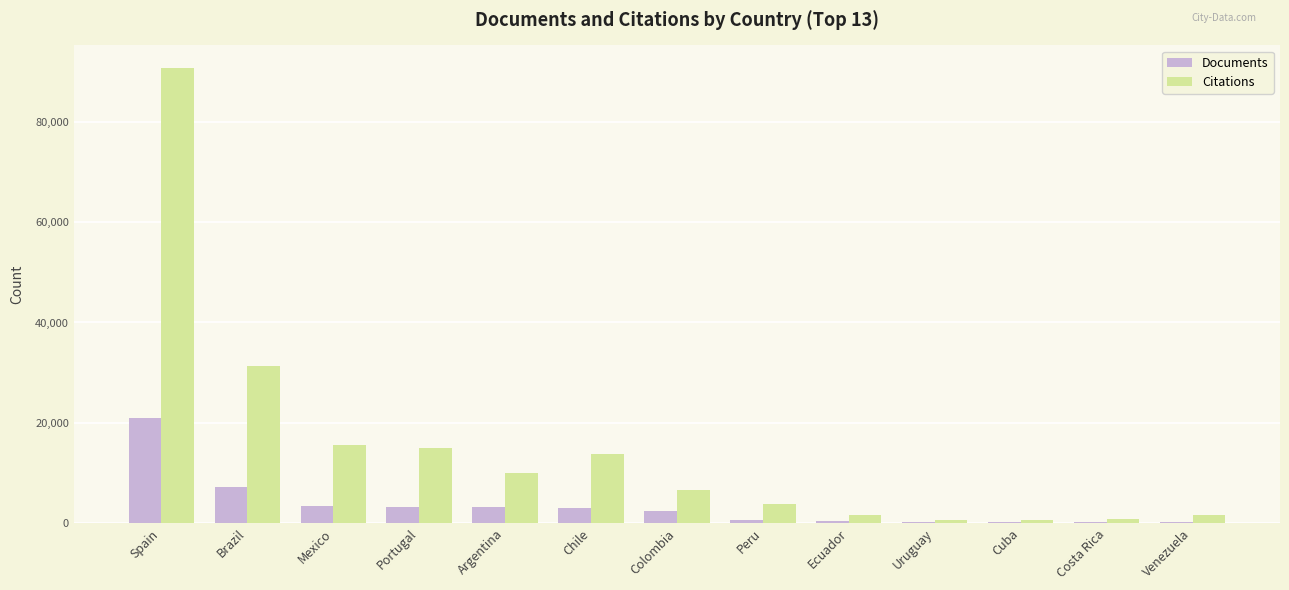

Which series has the largest total across all categories?

Citations